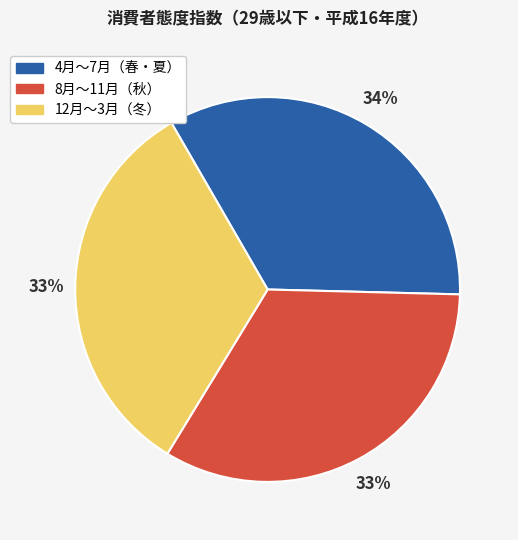

Is there any slice that represents more than half of the pie?

No